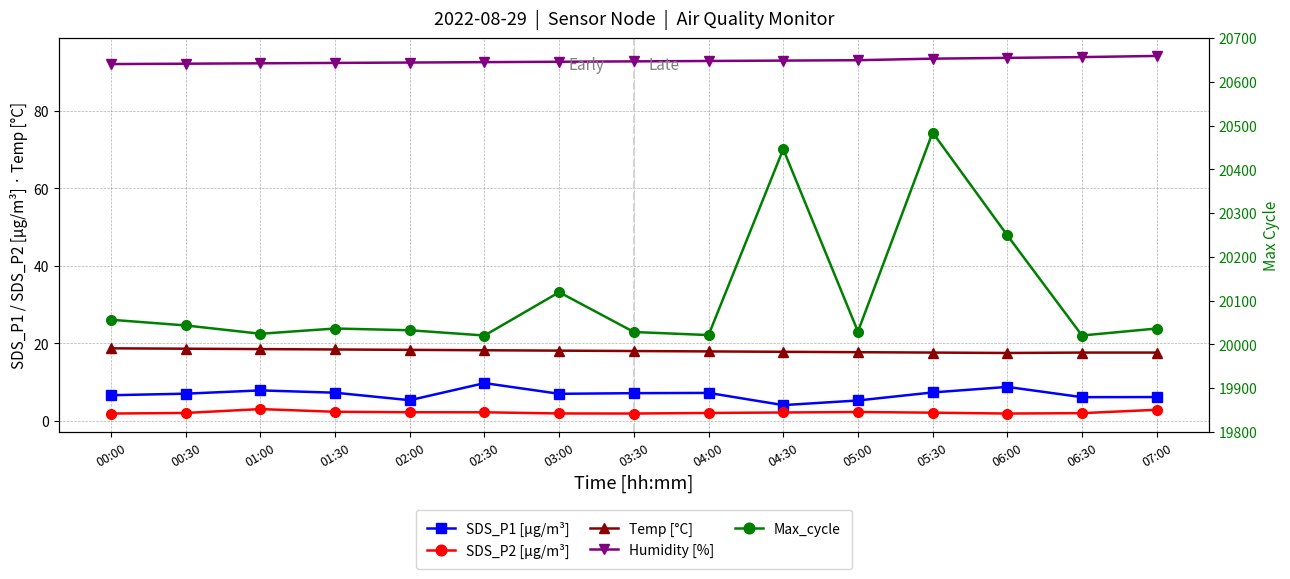

Is this an area chart (filled region under the line)?

No